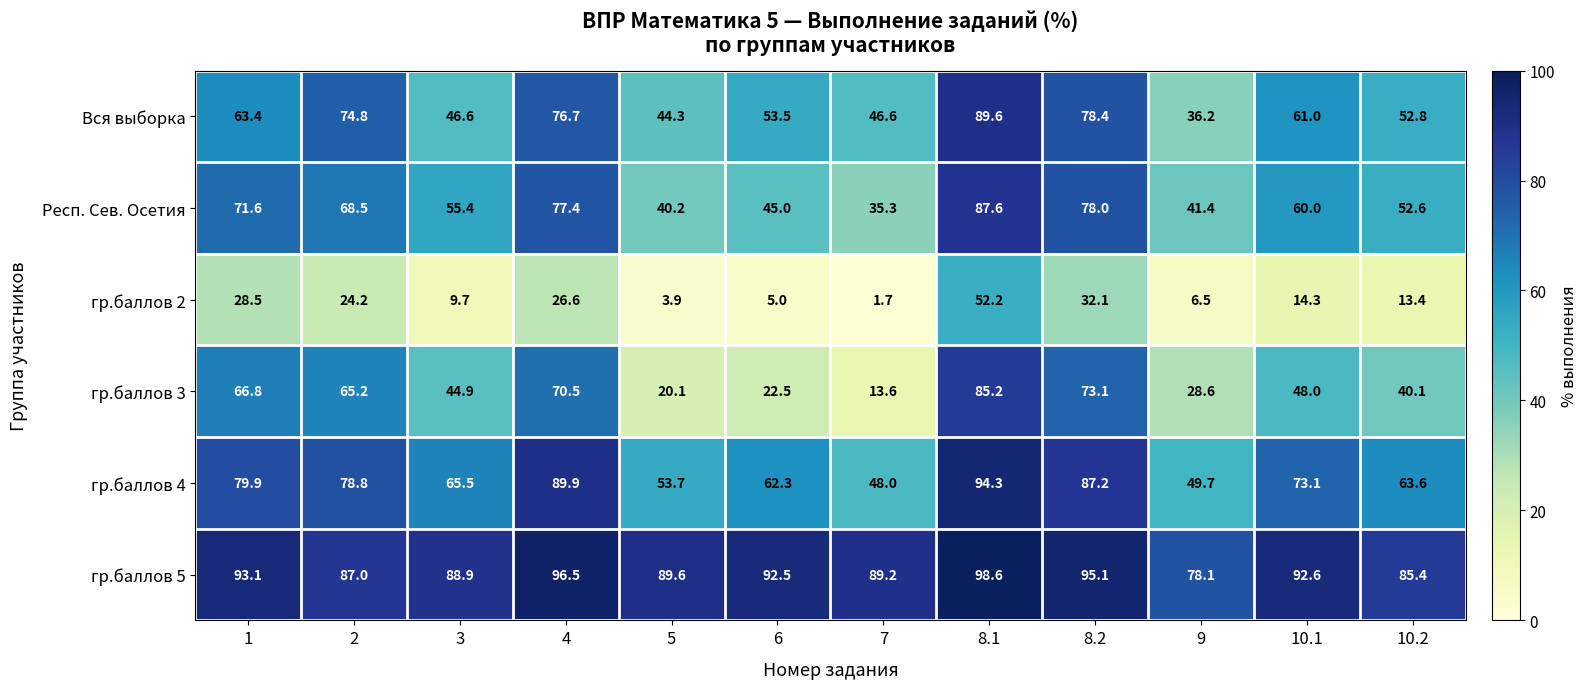

What is the difference between the highest and lowest values at 1?

64.6